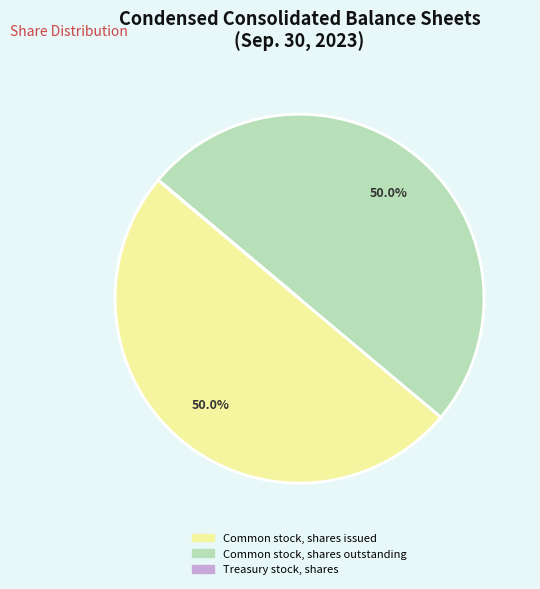

What portion of the pie excludes Common stock, shares issued?

50.0%